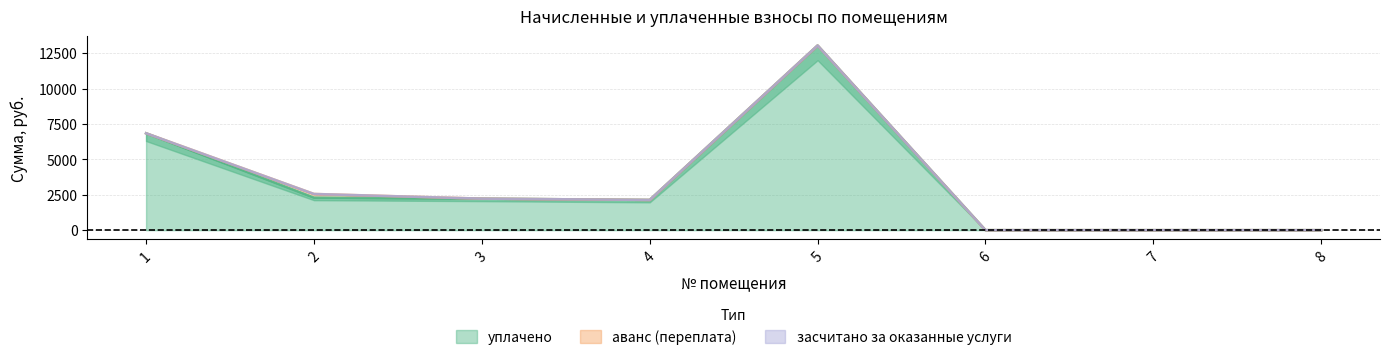

True or false: аванс (переплата) and засчитано за оказанные услуги intersect in this chart.

False